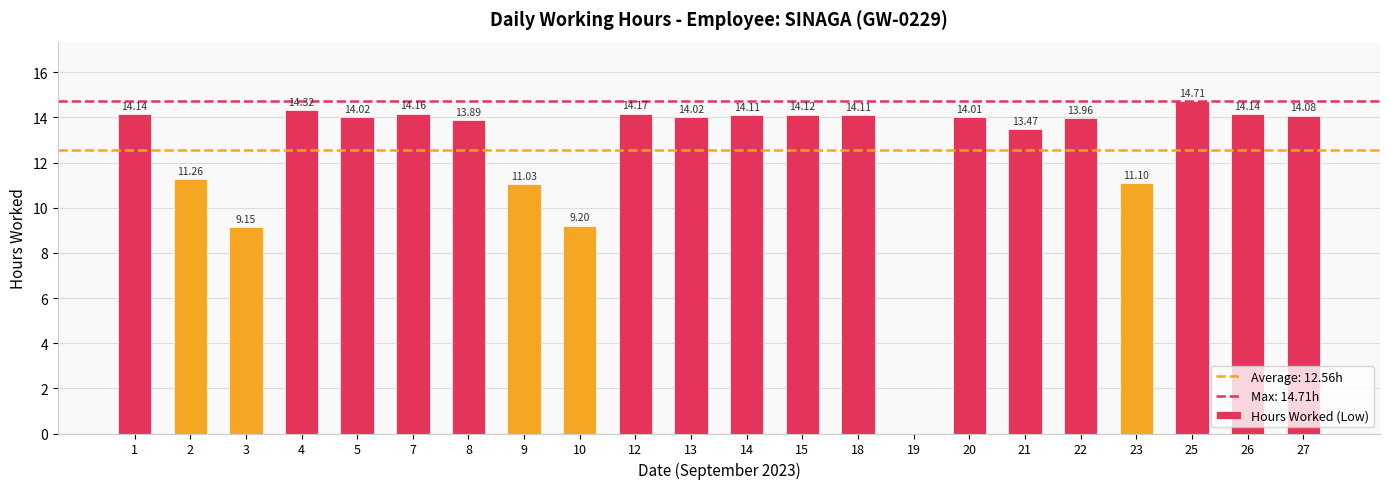

Between 26 and 8, which is larger?

26